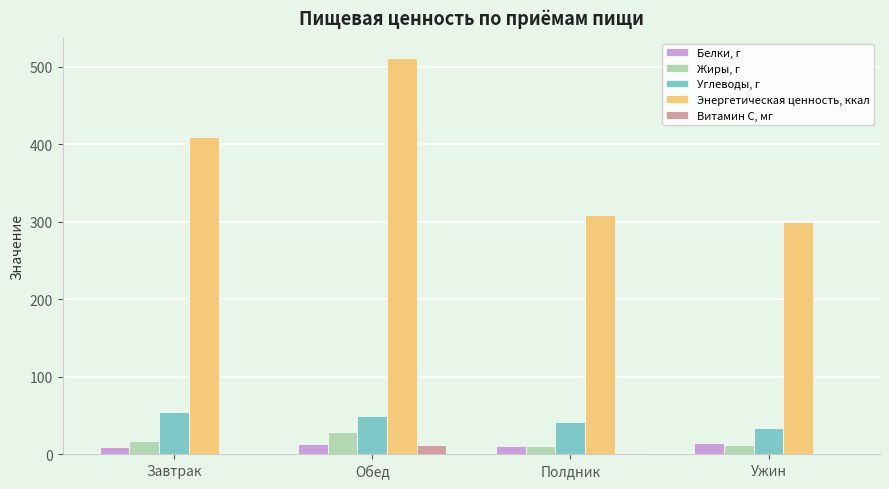

Which label corresponds to the largest value in the chart?

Обед